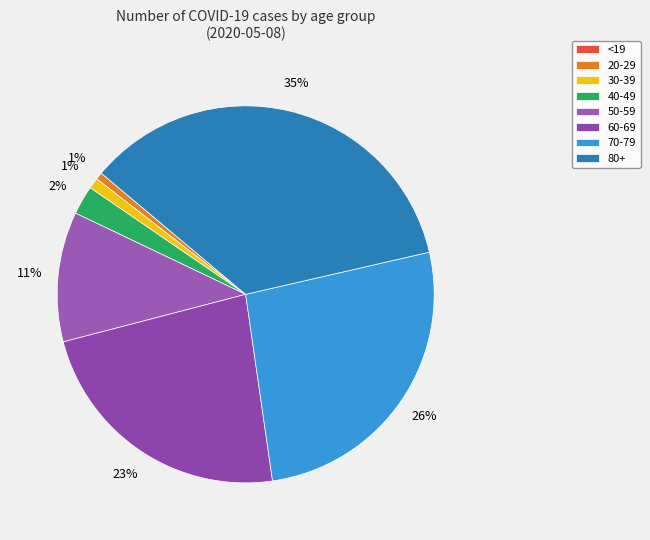

Does 80+ represent more than half of the total?

No